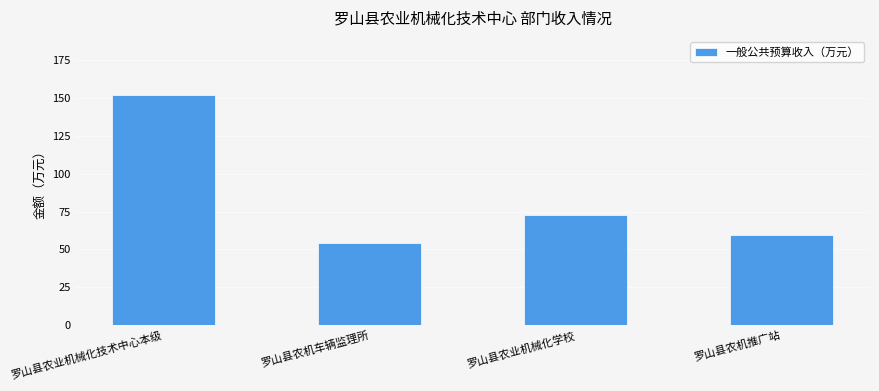

What is the value of the 4th bar from the left?

59.3